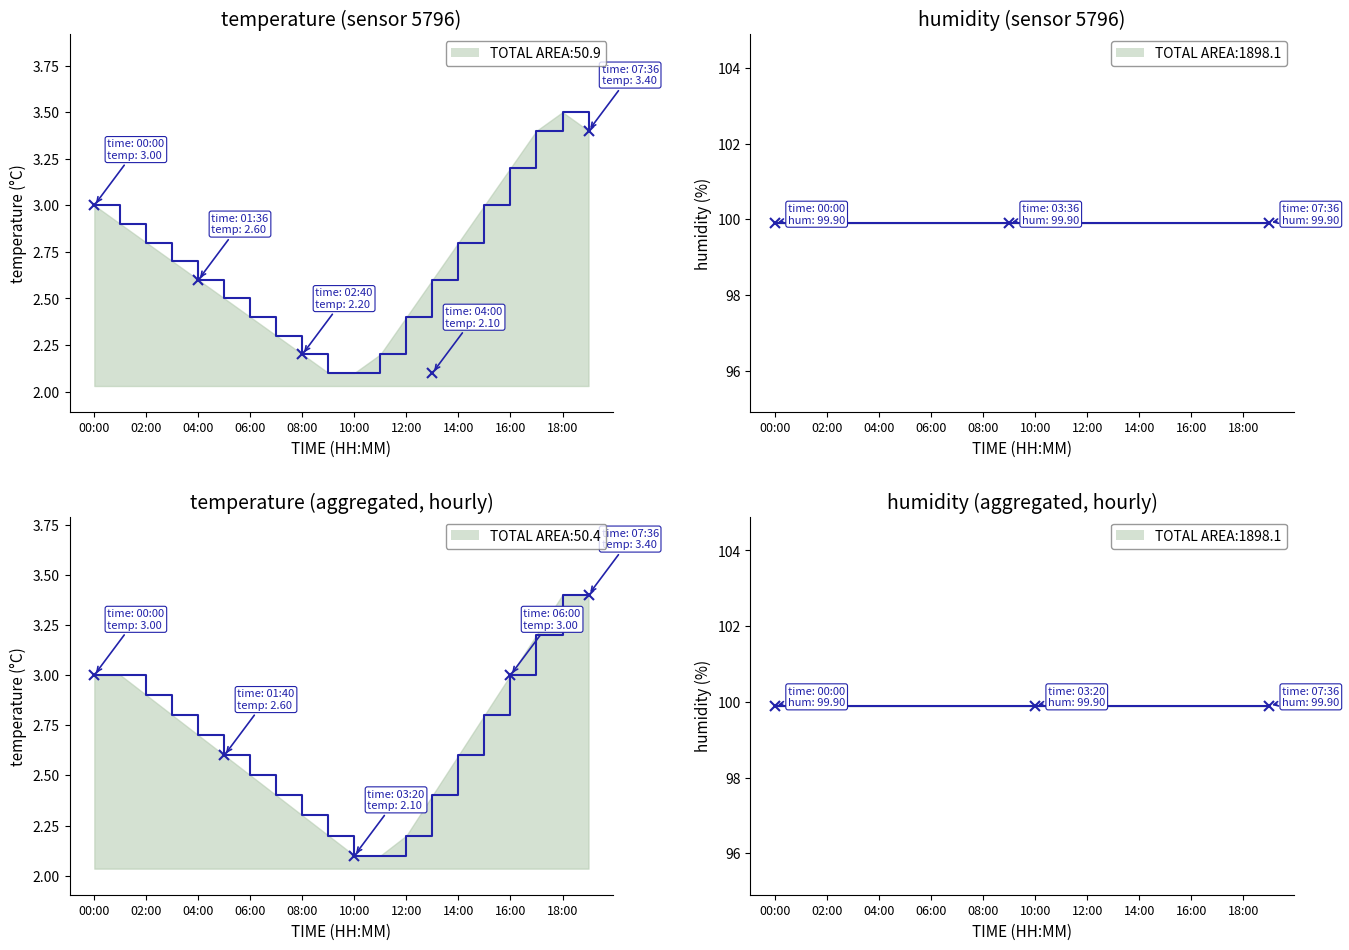

True or false: the data shows 2.1 at 10:00.

True